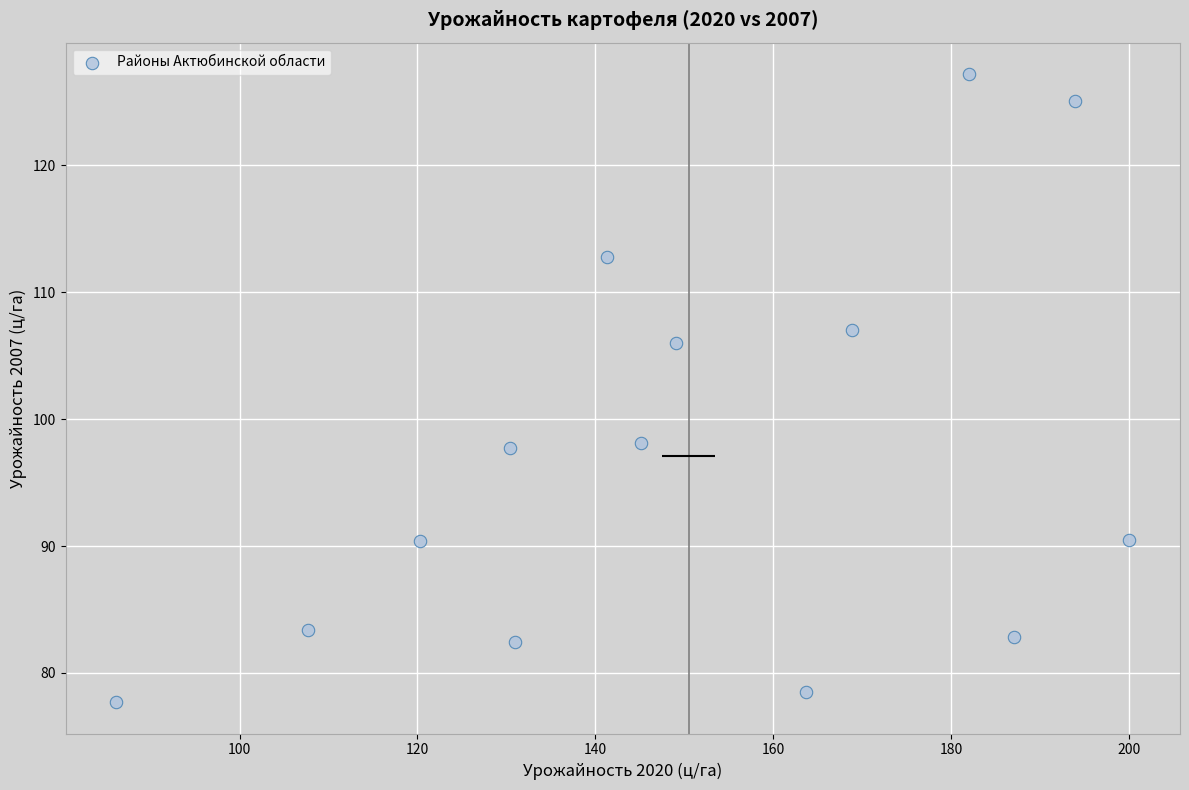

What is the range of X values (max minus min)?

113.8